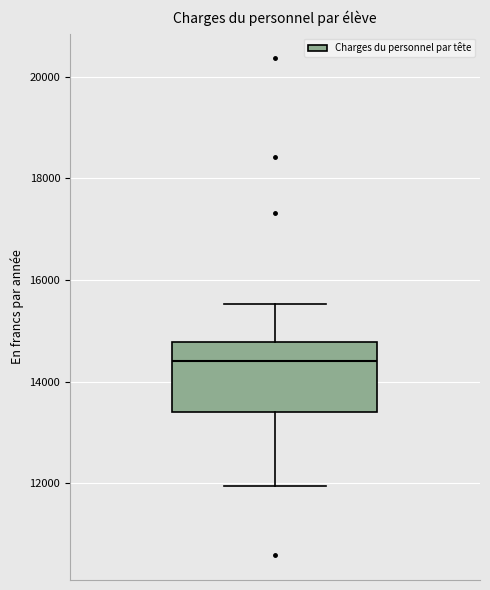

Where does the upper whisker of the box end on the y-axis? The values are not printed on the chart, so give them approximately, as read against the axis.

15600